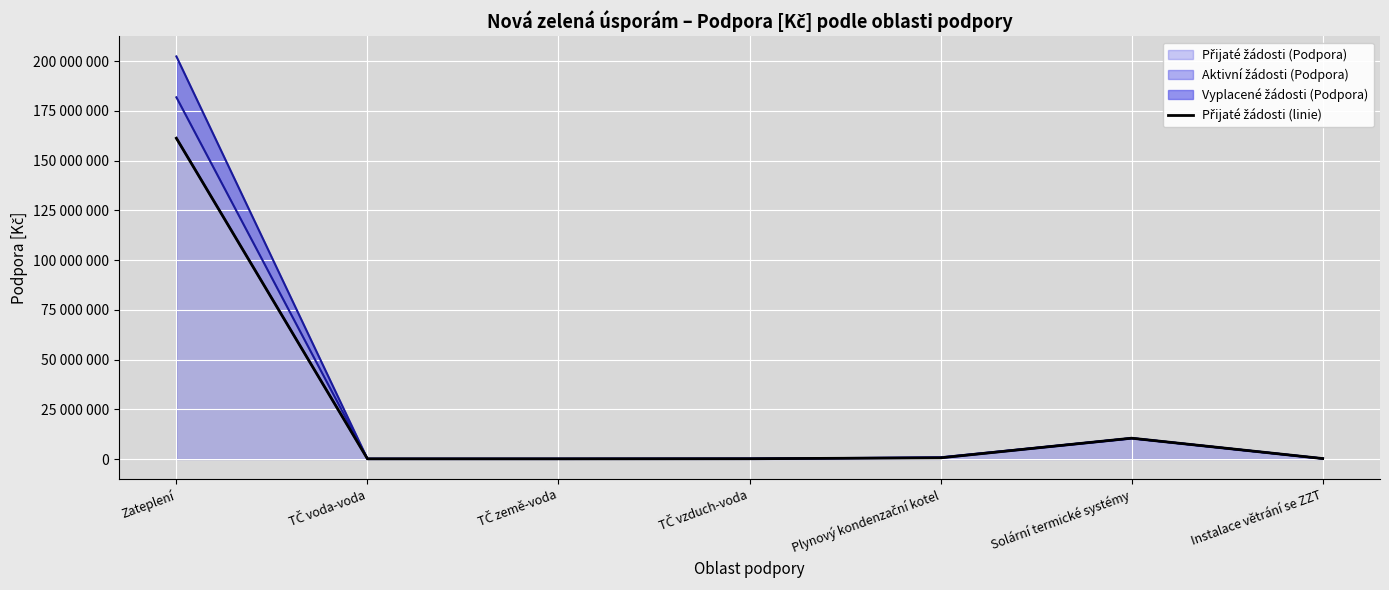

What is the change in value from TČ země-voda to Plynový kondenzační kotel?

+505600